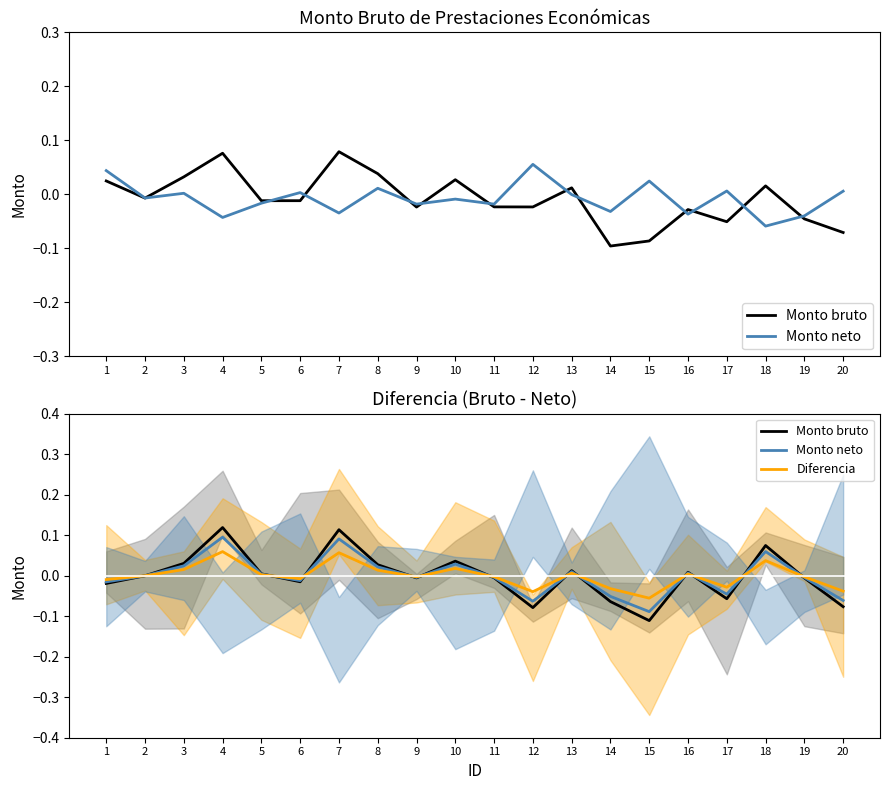

What is the maximum value for Monto bruto?

0.1